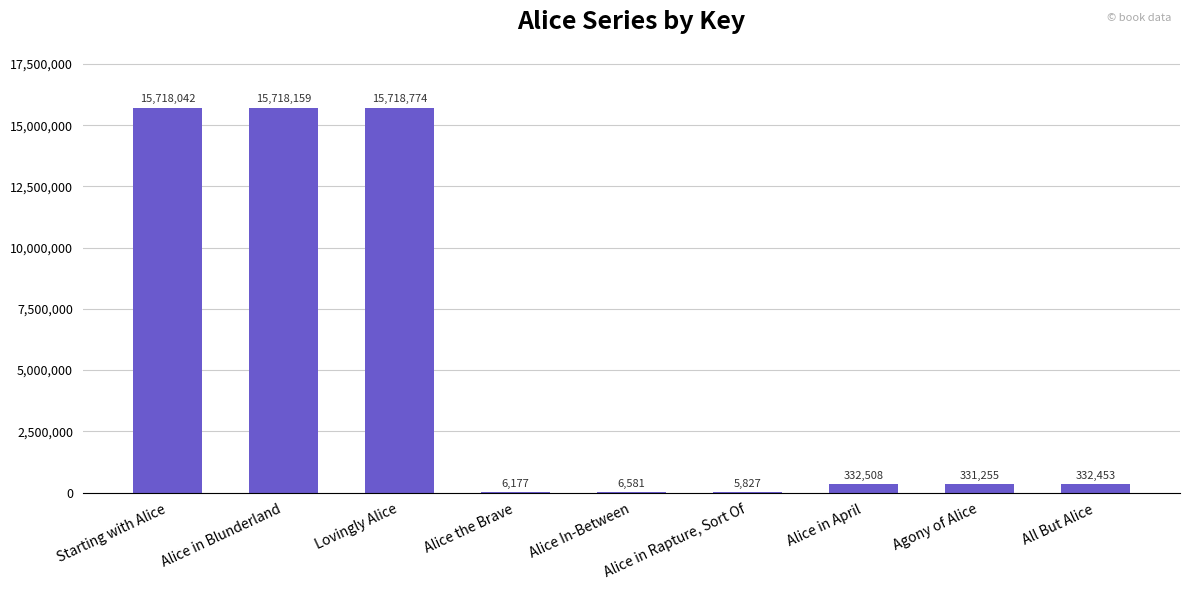

What is the change in value from Alice the Brave to Alice in Rapture, Sort Of?

-350